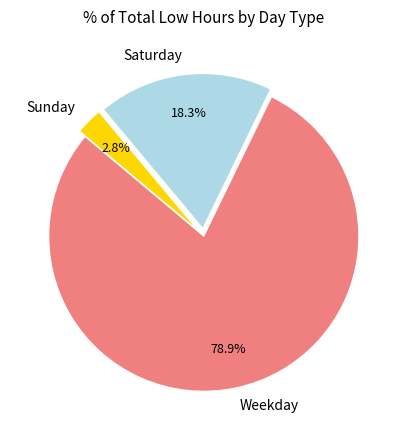

How many slices are in this pie chart?

3